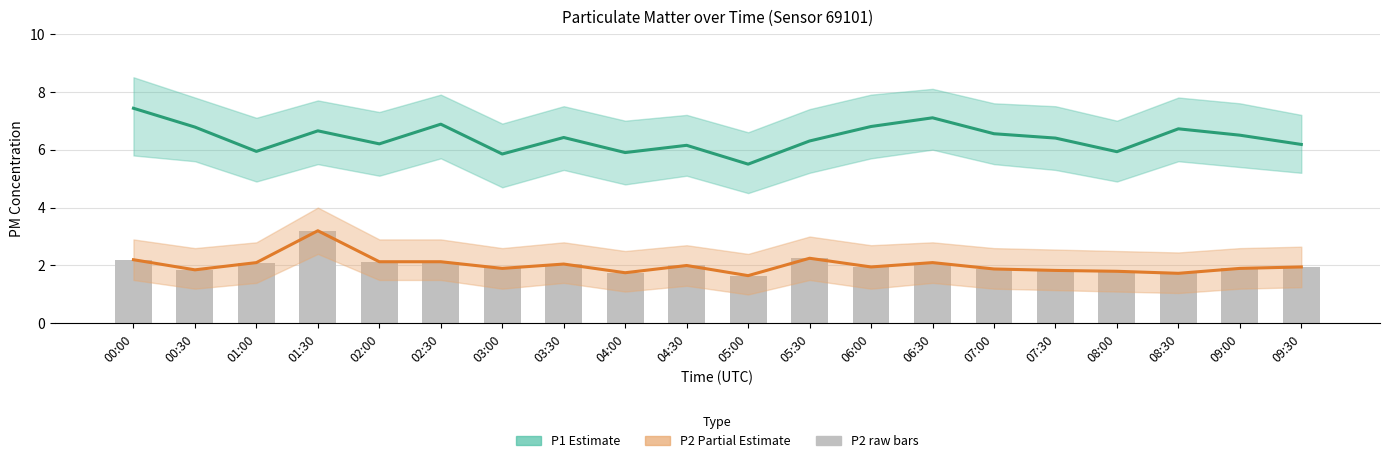

Rank the categories by P1 (Estimate) value from highest to lowest.

00:00, 06:30, 02:30, 06:00, 00:30, 08:30, 01:30, 07:00, 09:00, 03:30, 07:30, 05:30, 02:00, 09:30, 04:30, 01:00, 08:00, 04:00, 03:00, 05:00